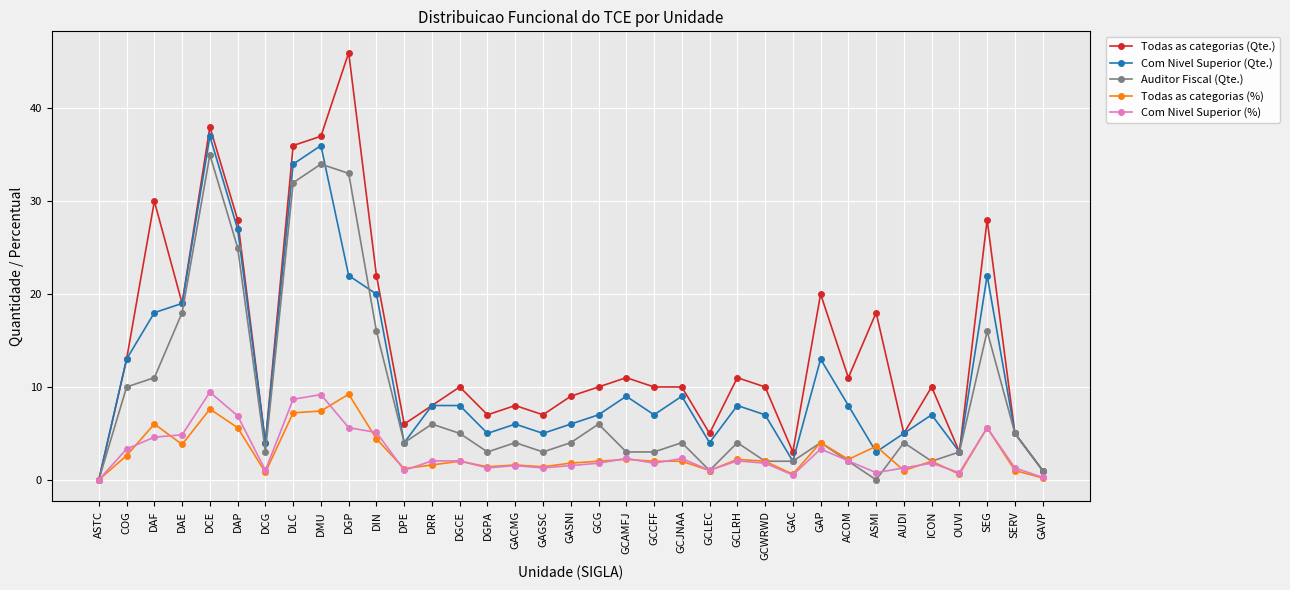

Which series changed the most between DGP and DGCE?

Todas as categorias (Qte.)